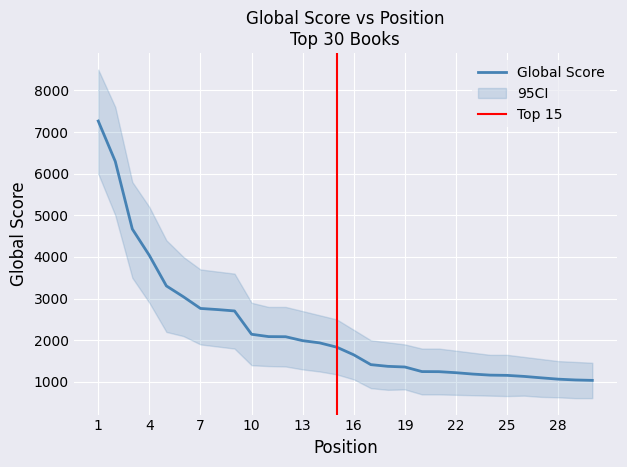

What is the value of the CI_upper point at the 8th from the left?

3650